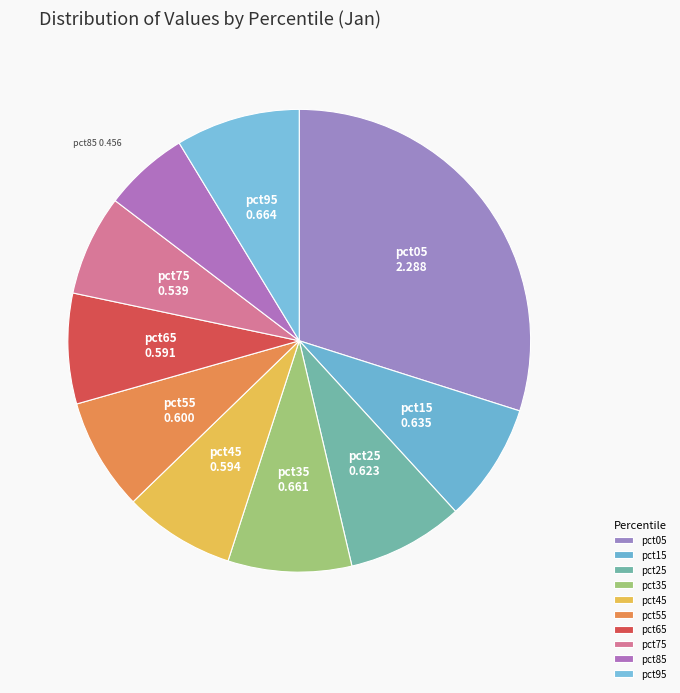

How many segments does this pie chart have?

10